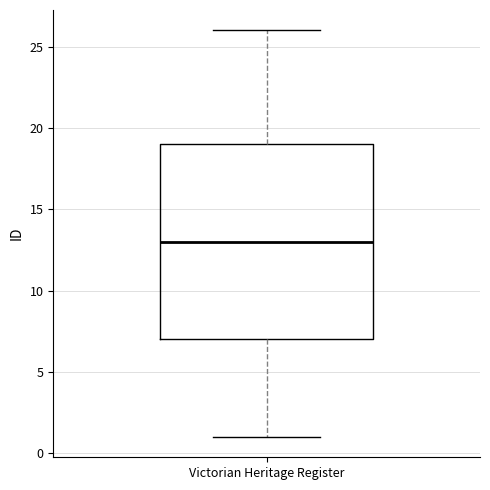

Transcribe this box plot: give where the median line is, the range the box spans, and where the two whiskers end, as read against the y-axis. The values are not printed on the chart, so give them approximately, as read against the axis.

median 13, box 7 to 19, whiskers 1 to 26